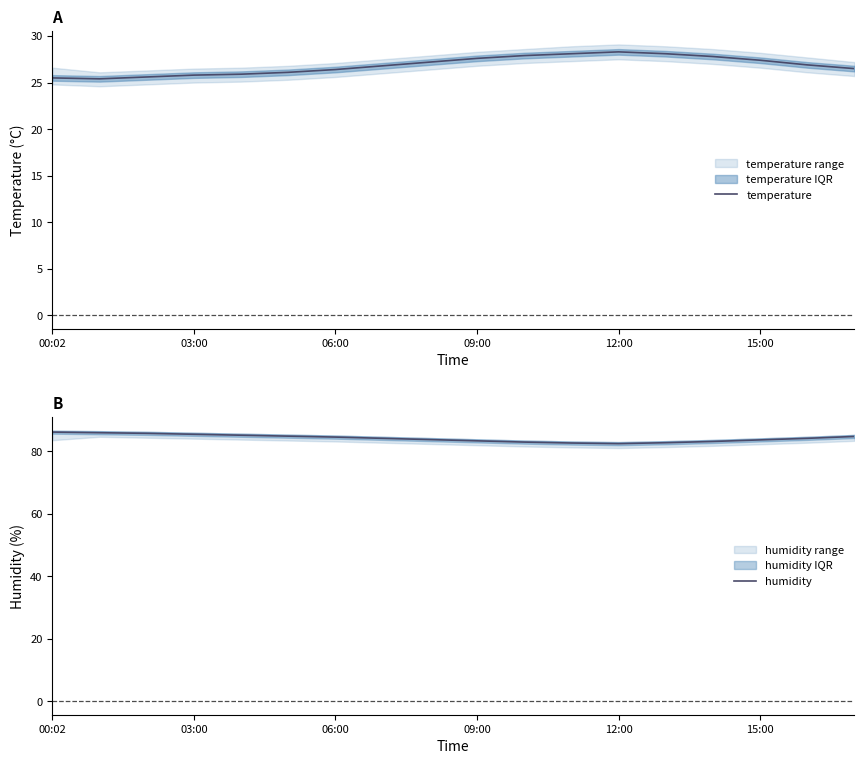

Which series has the largest total across all categories?

humidity